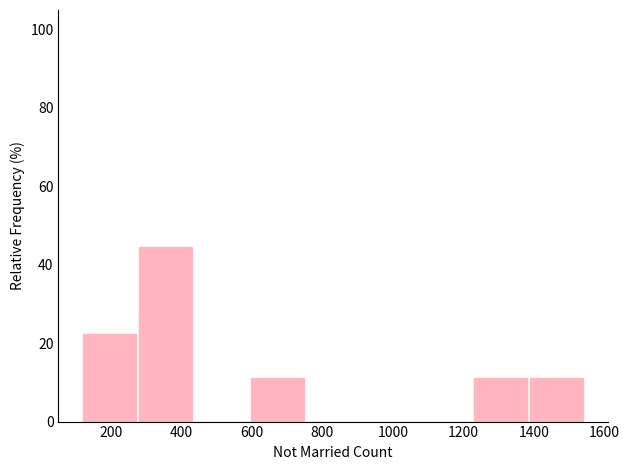

How tall is the bar that spans 1380 to 1540 on the x-axis? Neither the bar edges nor the heights are printed on the chart, so give them approximately, as read against the axes.

12